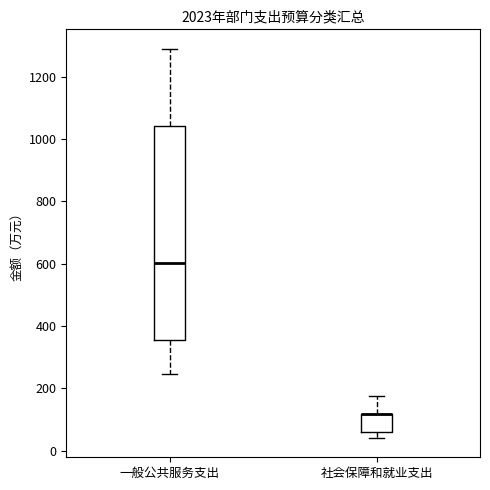

Which box is the tallest, from its lower edge to its upper edge?

一般公共服务支出